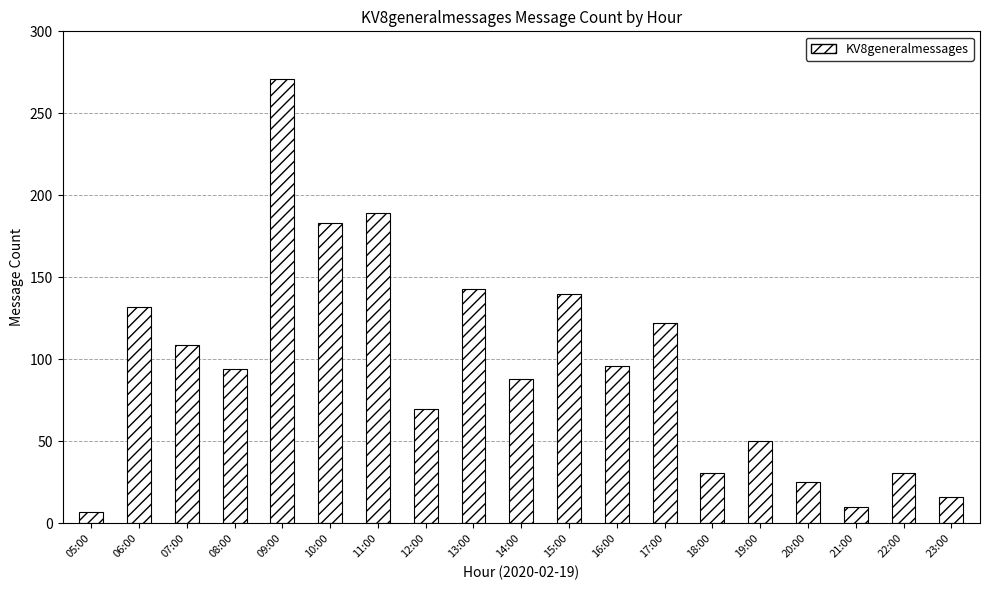

What position from the right is 13:00?

11